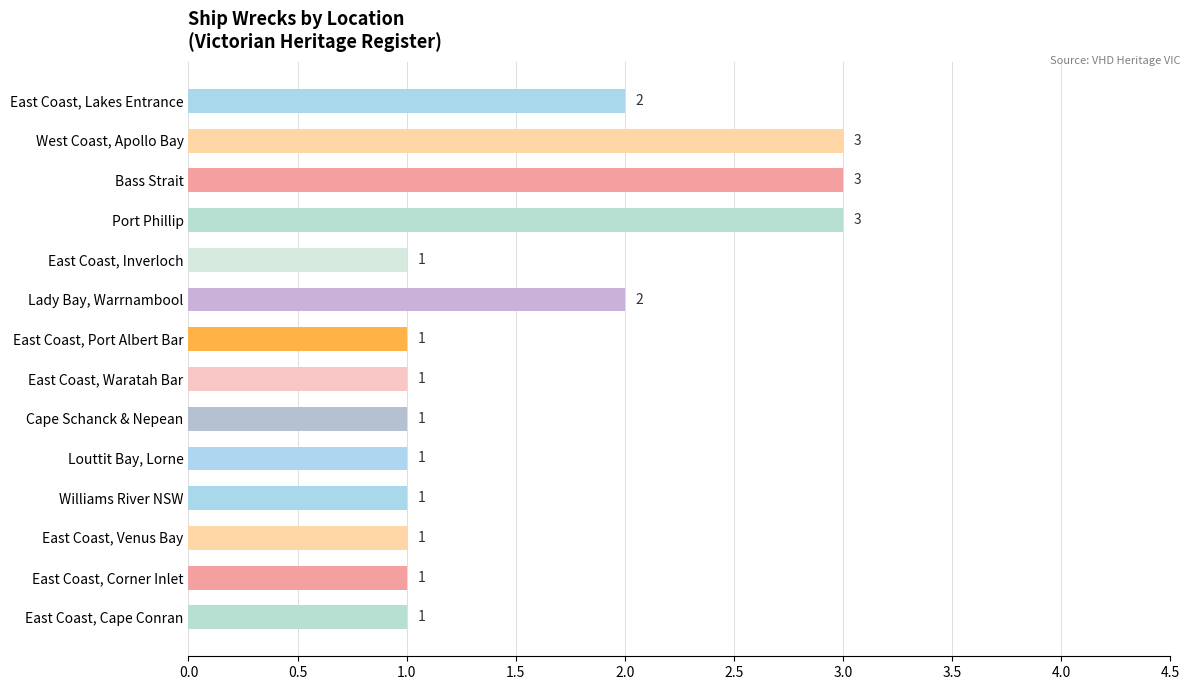

Are the bars horizontal?

Yes